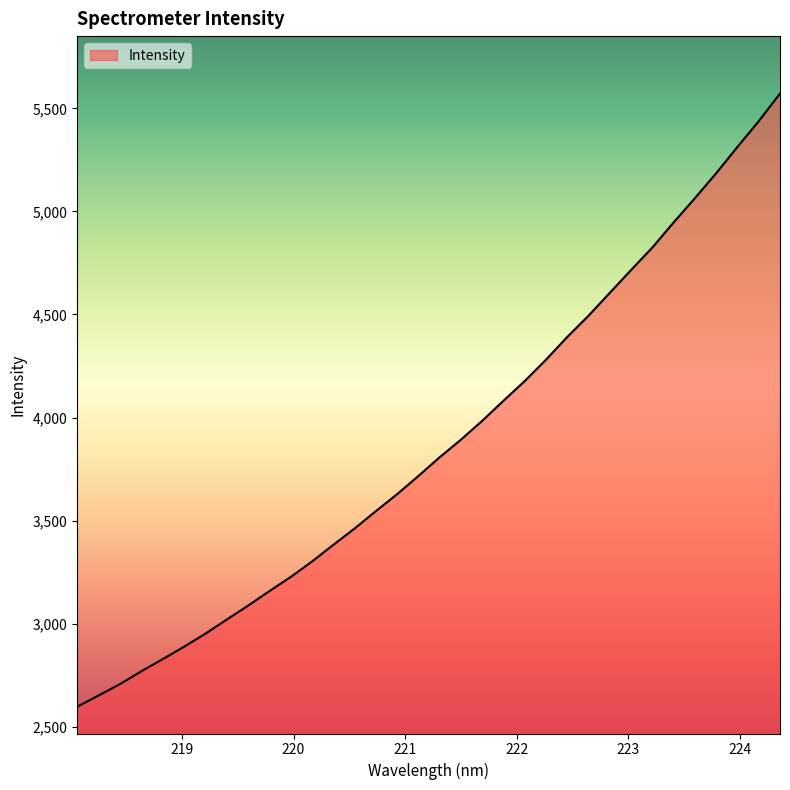

What is the difference between the maximum and minimum values?

2974.5